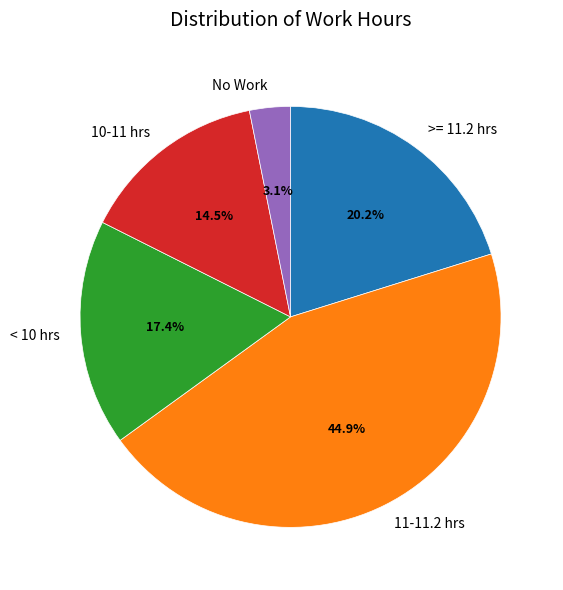

Is there any slice that represents more than half of the pie?

No